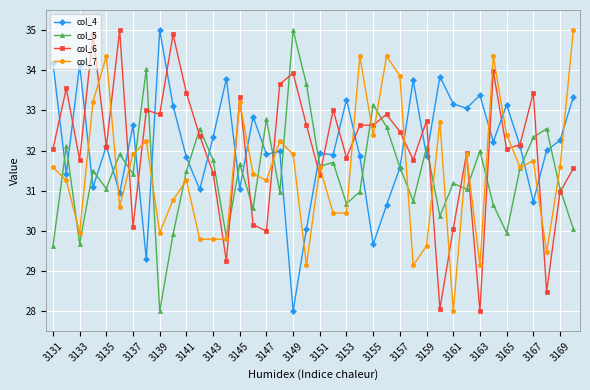

What is the value of the col_6 point at the 10th from the left?

34.9